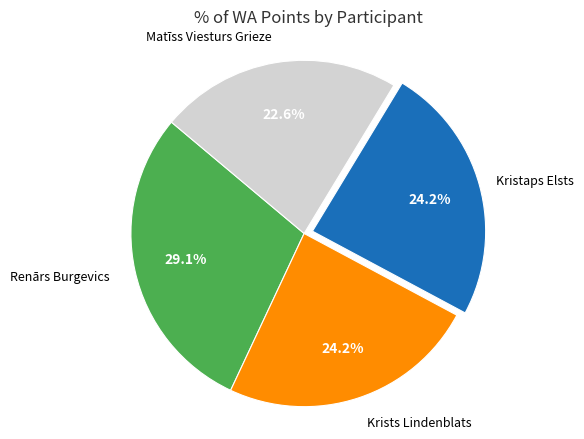

Is there any slice that represents more than half of the pie?

No